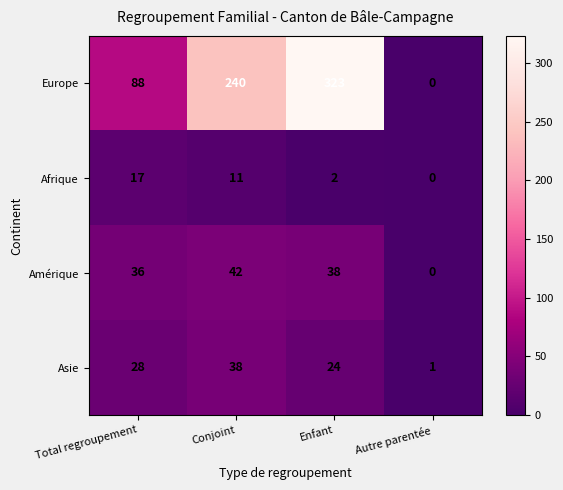

How many categories are shown in the chart?

4